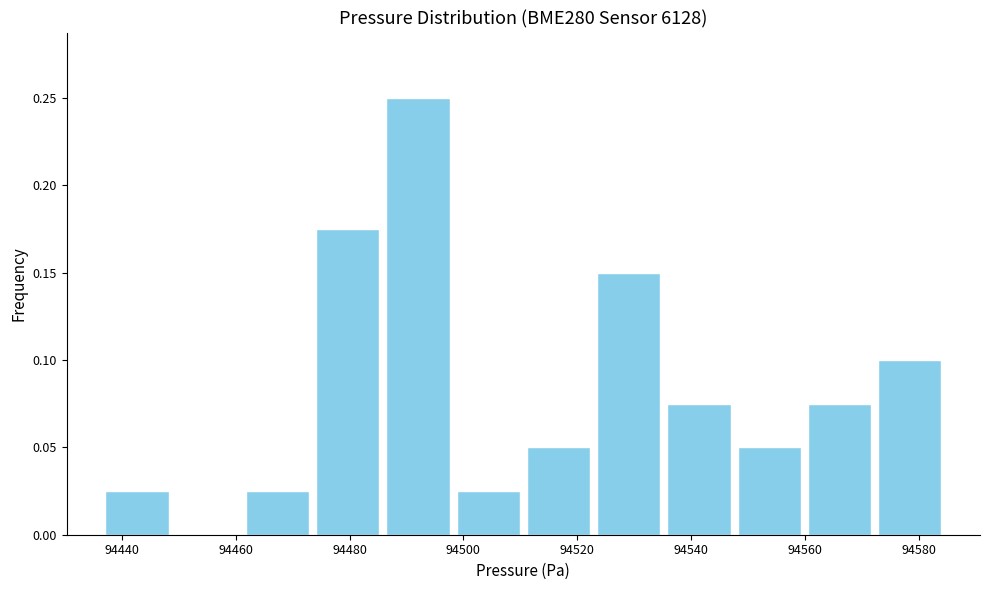

Which range on the x-axis has the tallest bar?

94486 to 94498